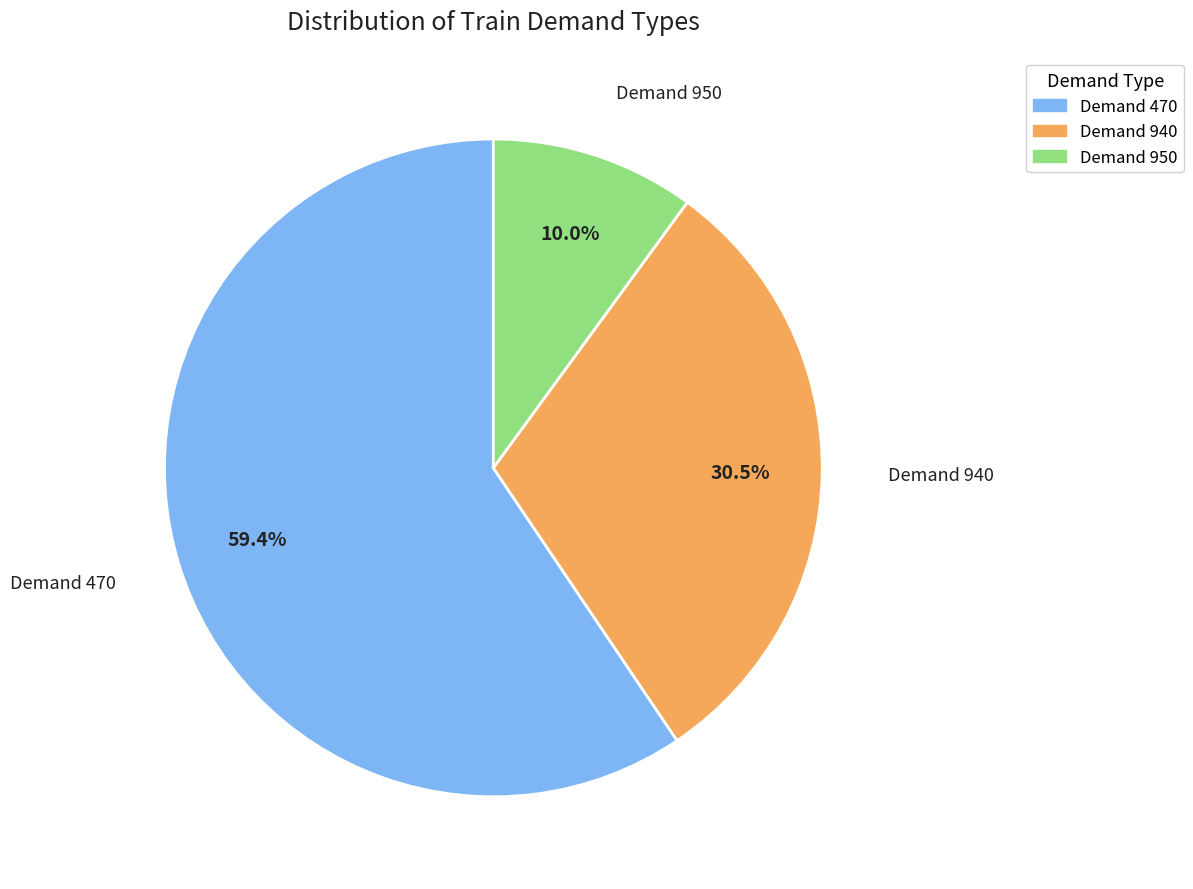

How much of the chart is everything except Demand 940?

69.5%